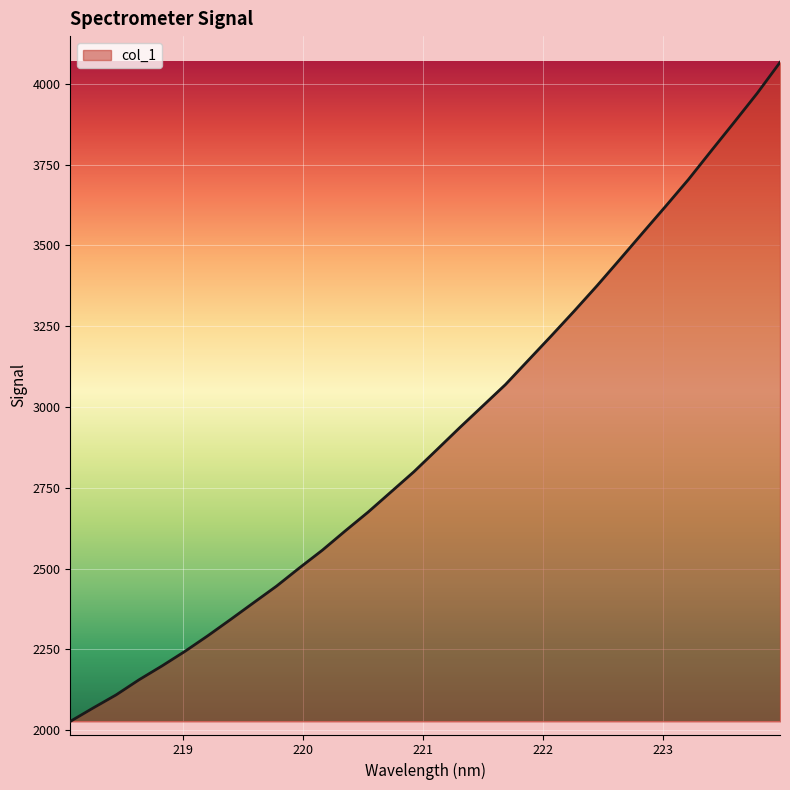

What is the greatest value displayed?

4066.7